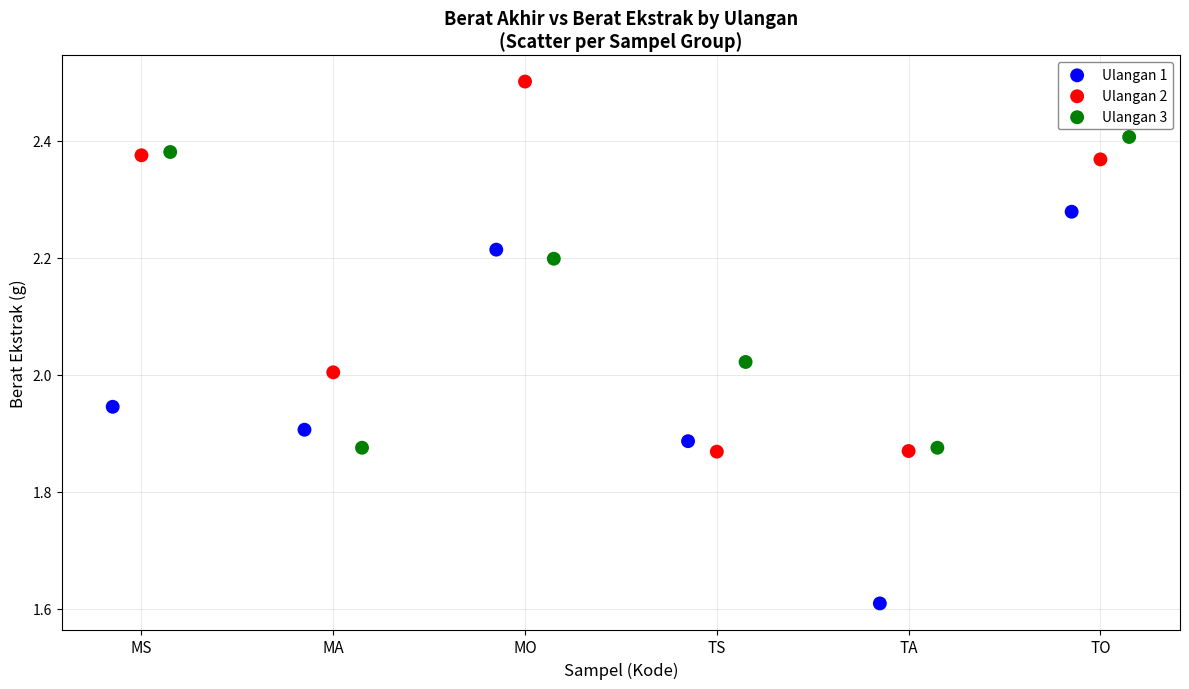

Which series reaches the minimum Y coordinate?

Ulangan 1